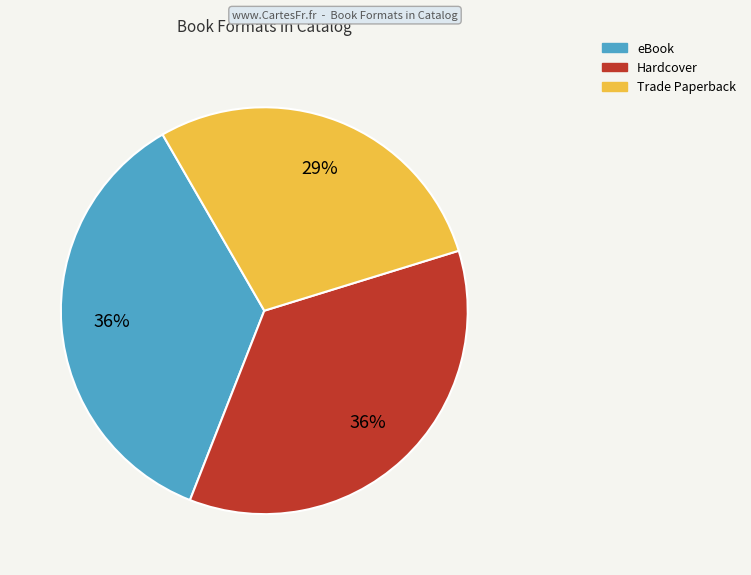

Does any single category account for the majority?

No